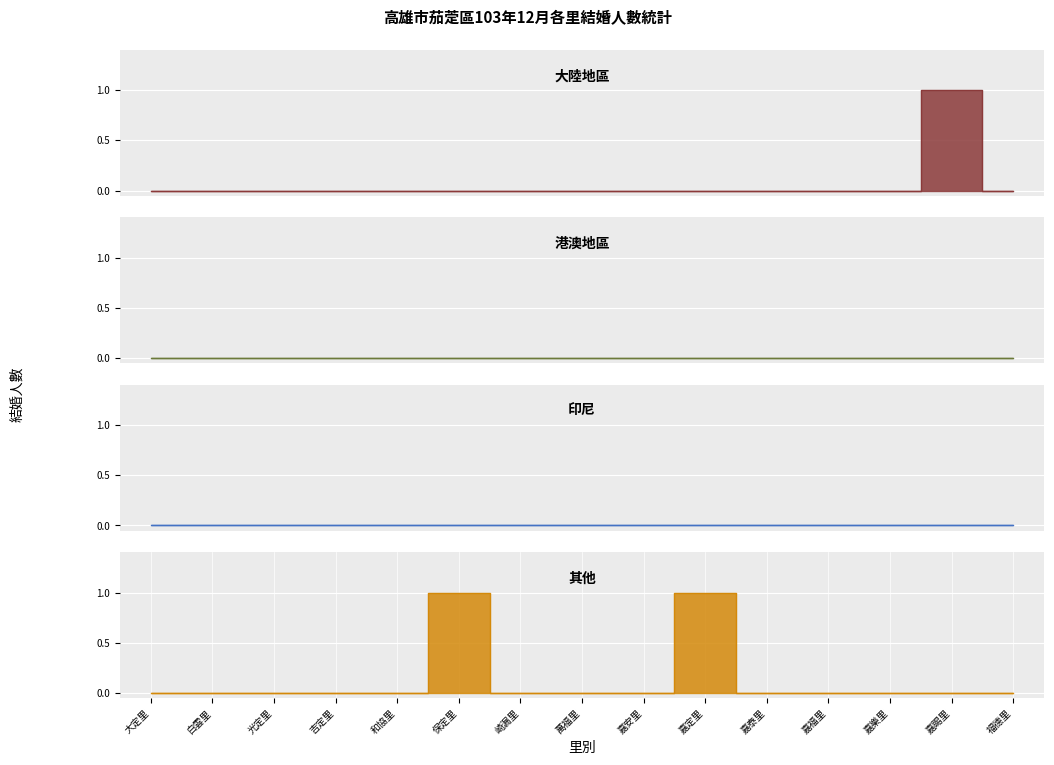

Which label corresponds to the largest value in the chart?

嘉賜里